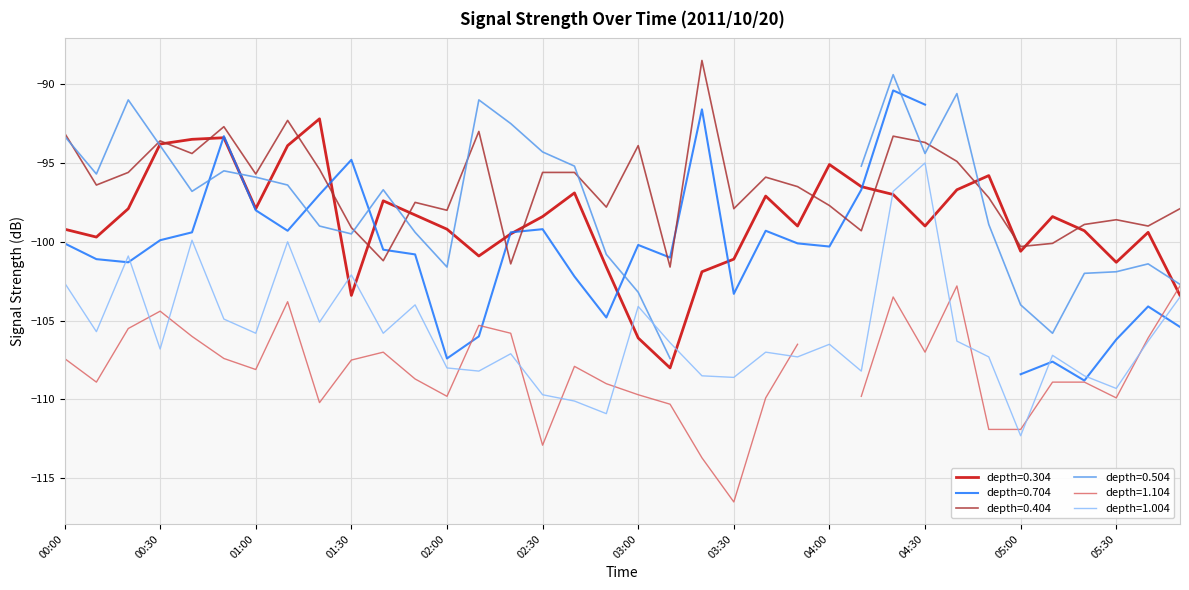

True or false: 0.304 has more than 1 points higher than both neighbors.

True